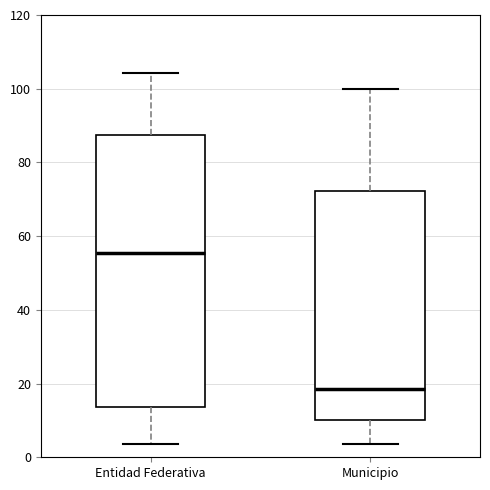

Where does the lower whisker of the box for Entidad Federativa end on the y-axis? The values are not printed on the chart, so give them approximately, as read against the axis.

4